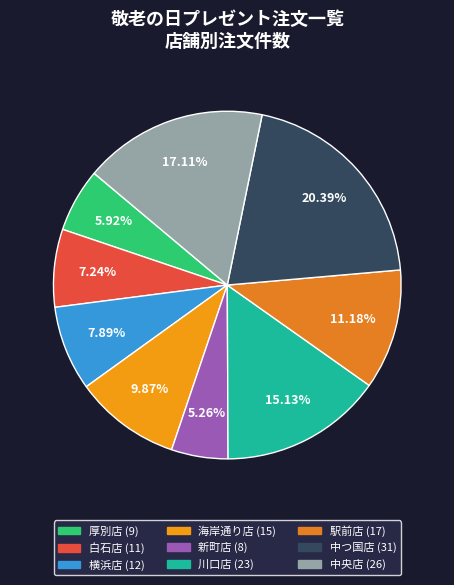

To the nearest percent, what percentage of the pie is 白石店?

7%